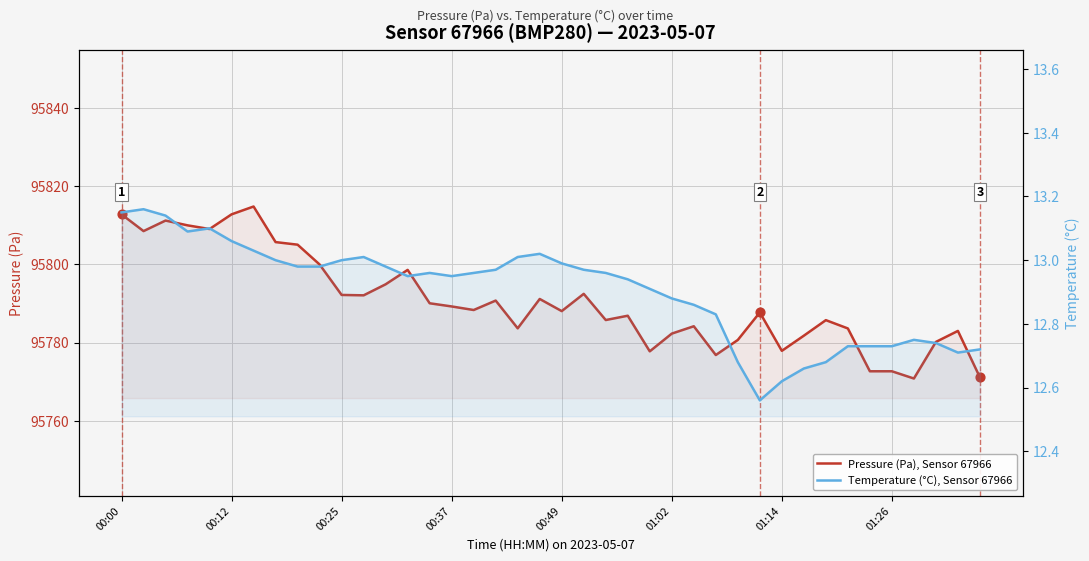

Which series reaches the minimum Y coordinate?

Temperature (°C), Sensor 67966